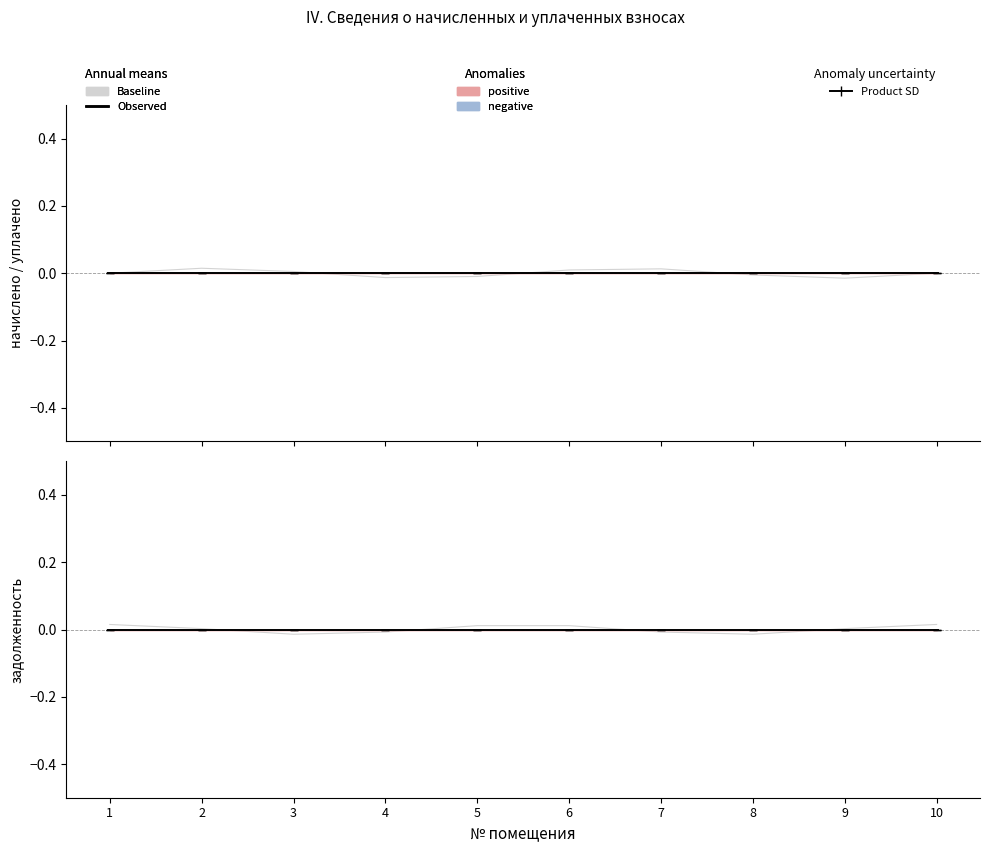

The начислено (observed) series shows 0.0 at 4. True or false?

True